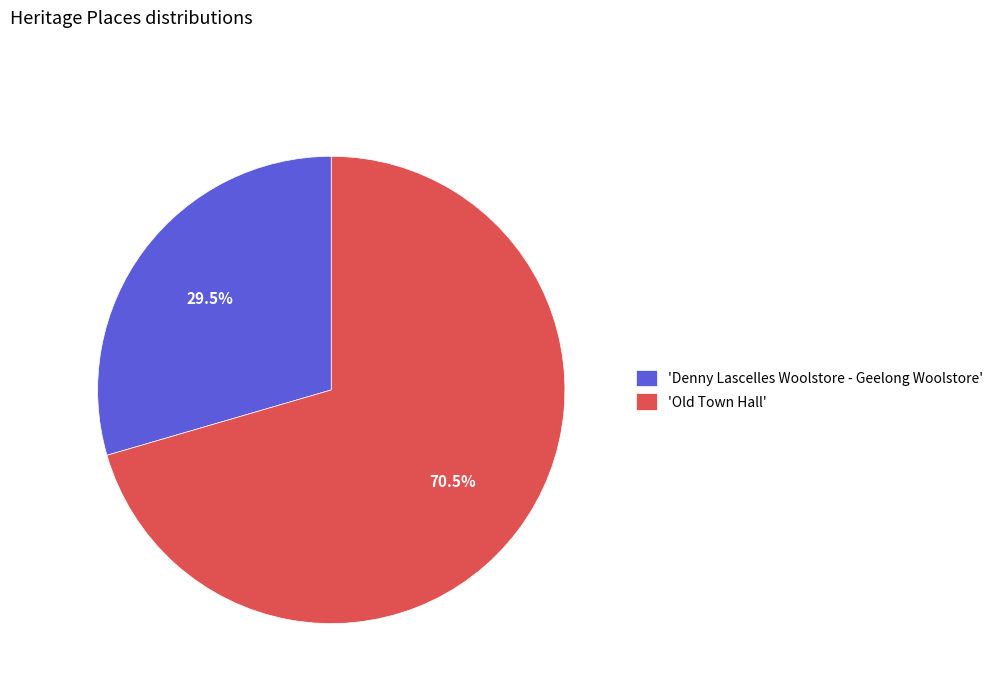

What is the largest slice in the pie chart?

'Old Town Hall'